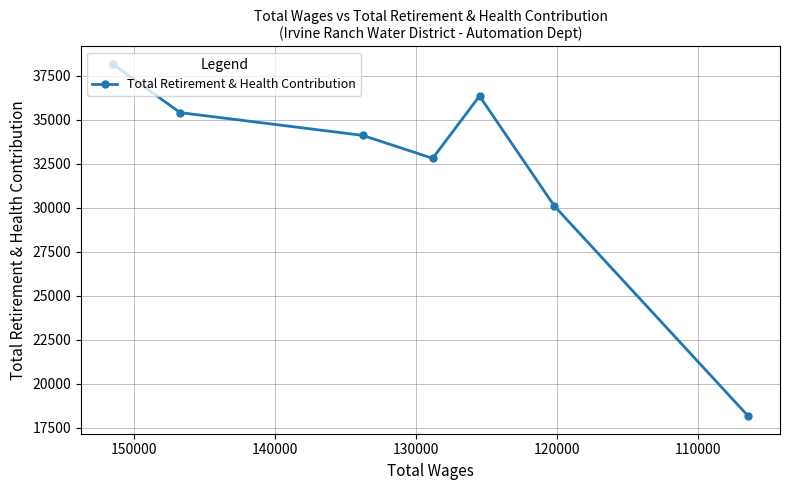

The value at 150000 is 8308. True or false?

False